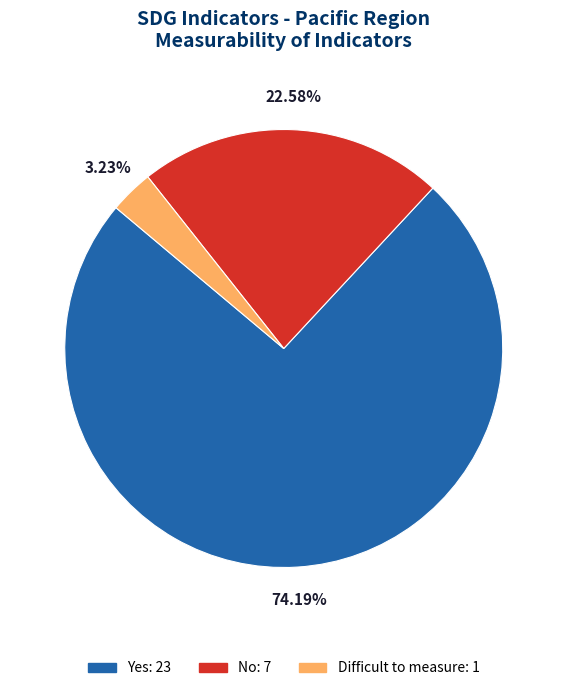

What is the largest slice in the pie chart?

Yes